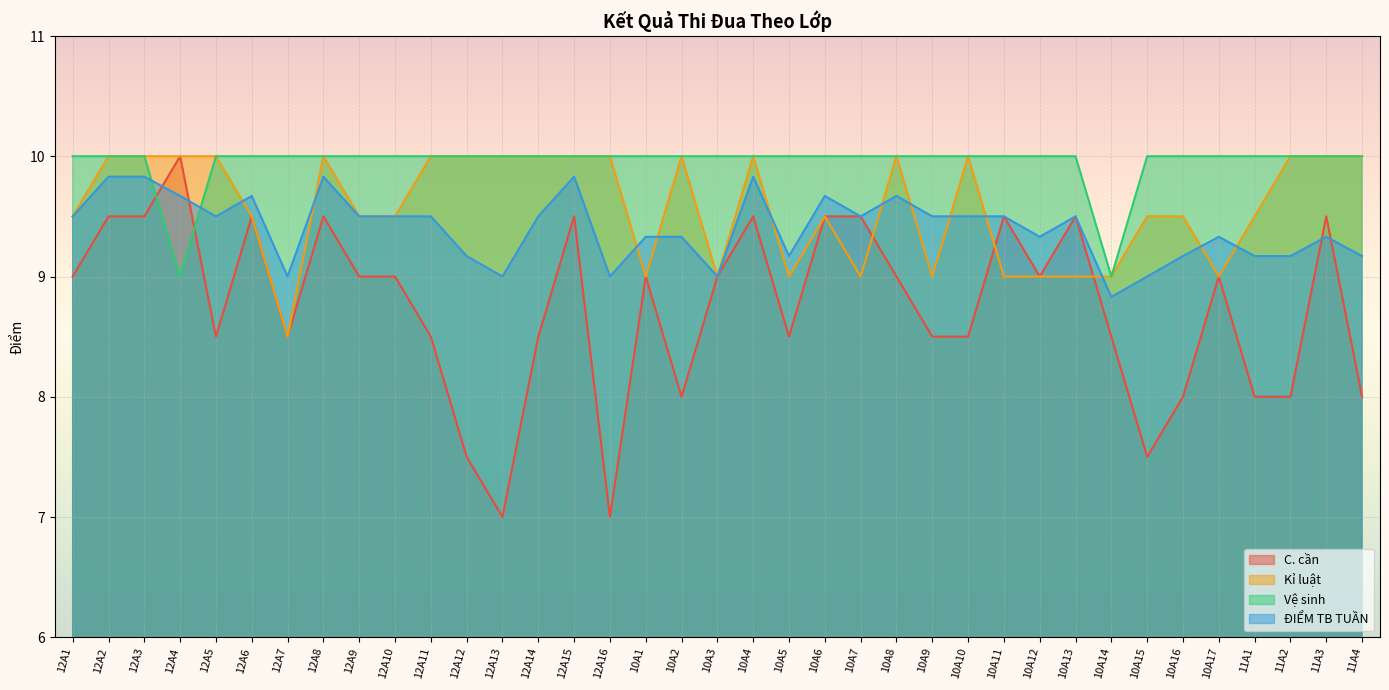

What is the difference between the maximum and minimum values in the C. cần series?

3.0